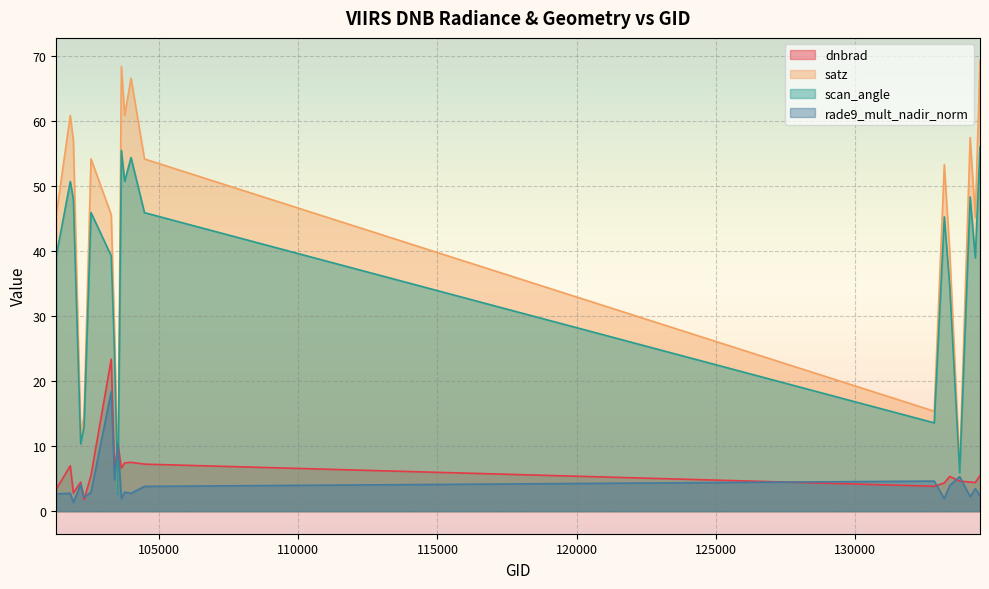

What is the total value across all series at 133404?

83.8